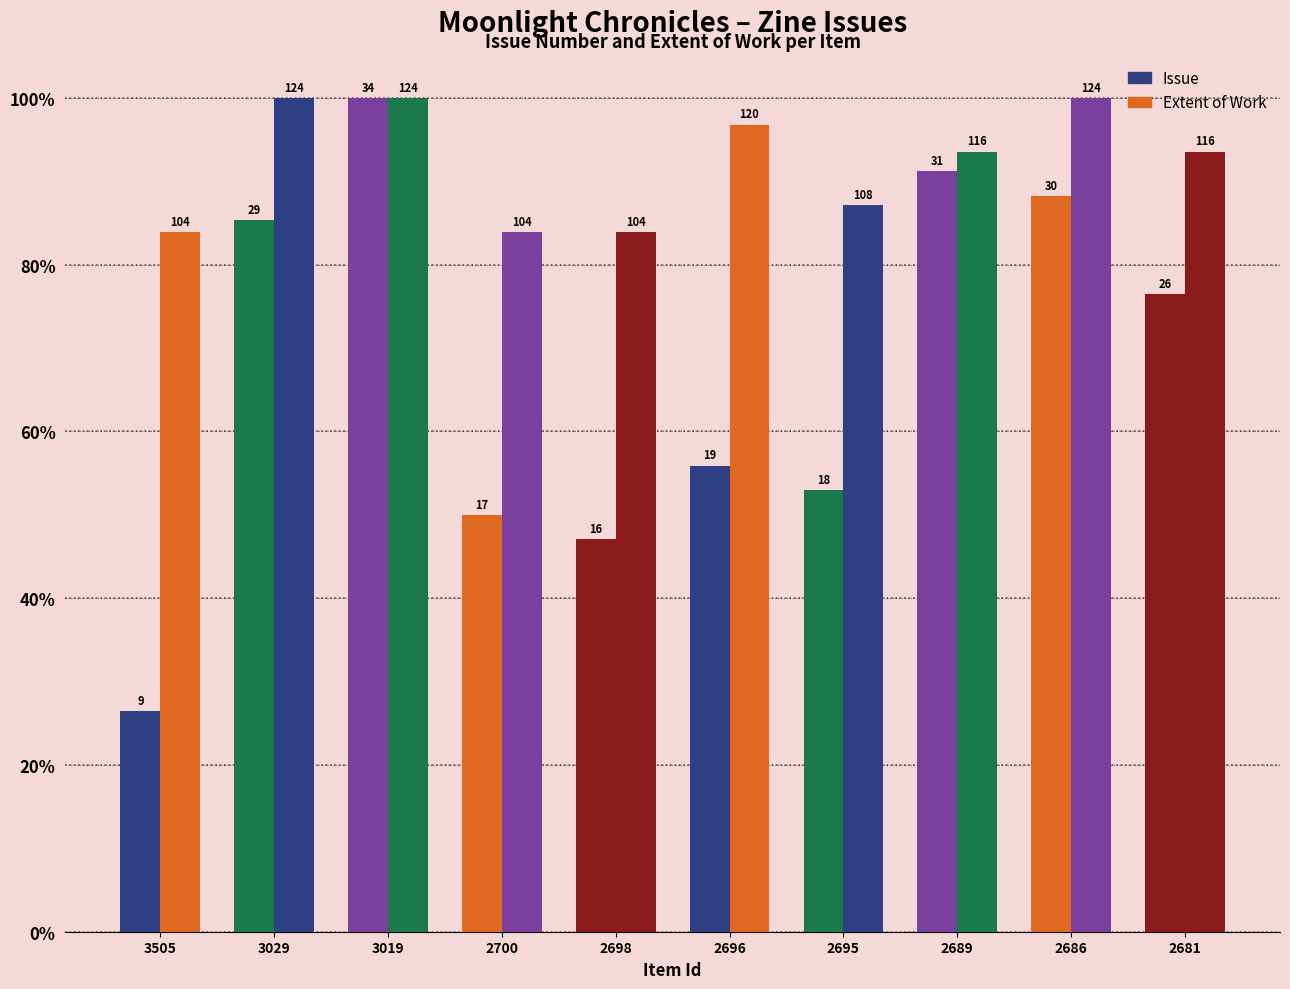

Rank the series by their average value, from lowest to highest.

Issue, Extent of Work